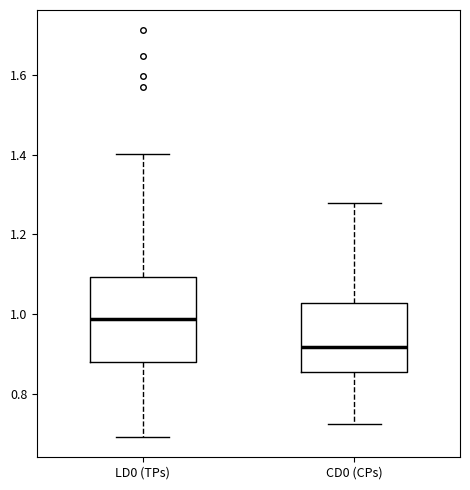

Where does the median line of the box for LD0 (TPs) sit on the y-axis? The values are not printed on the chart, so give them approximately, as read against the axis.

0.98